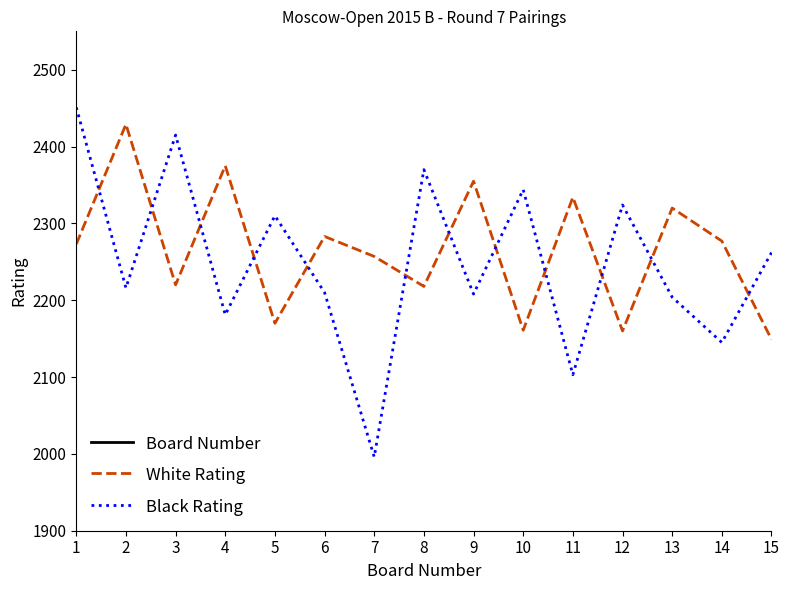

What is the approximate value of Board Number at 13, to the nearest 5?

15